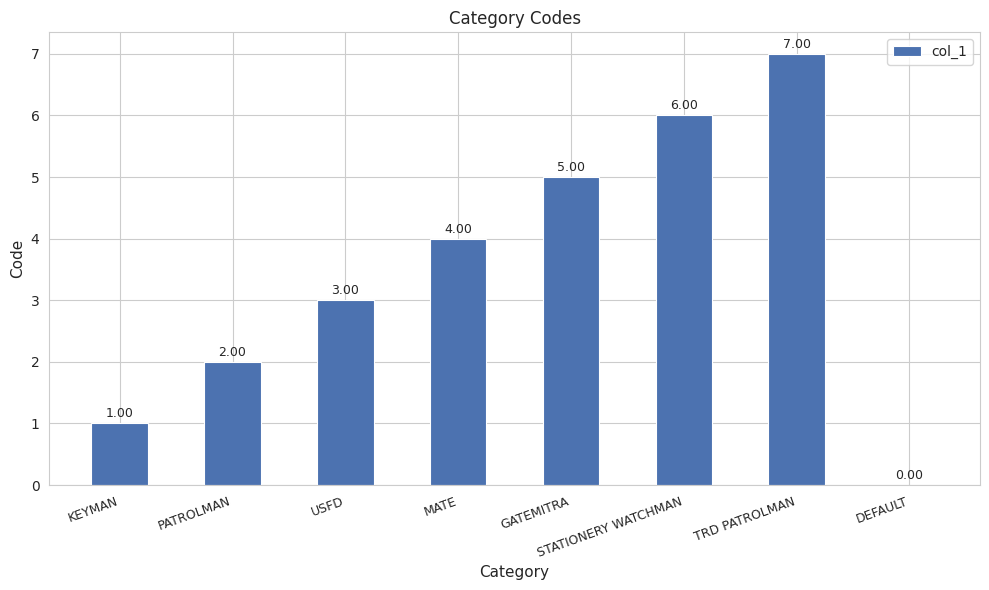

Where is the data nearest to the value 3?

USFD